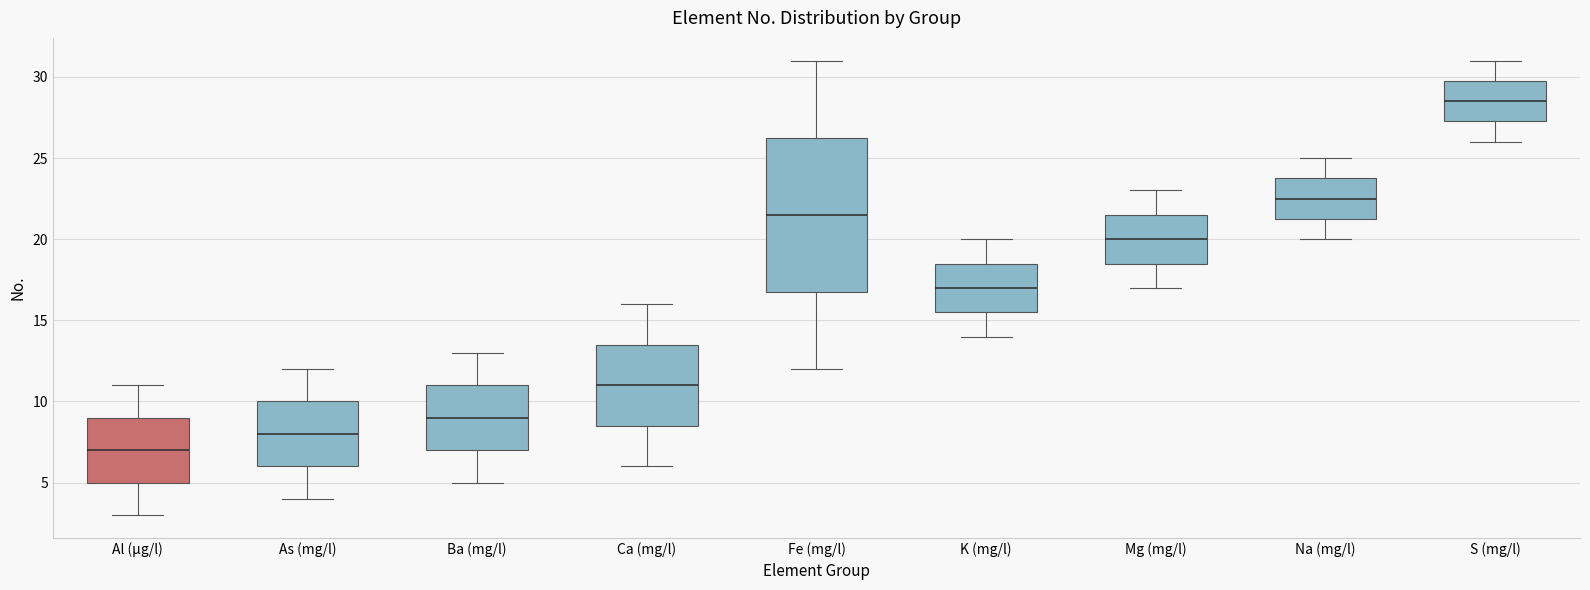

Reading left to right, read every box against the y-axis: the position of its median line, the range the box covers, and the ends of its whiskers. The values are not printed on the chart, so give them approximately, as read against the axis.

Al (µg/l): median 7.0, box 5.0 to 9.0, whiskers 3.0 to 11.0
As (mg/l): median 8.0, box 6.0 to 10.0, whiskers 4.0 to 12.0
Ba (mg/l): median 9.0, box 7.0 to 11.0, whiskers 5.0 to 13.0
Ca (mg/l): median 11.0, box 8.5 to 13.5, whiskers 6.0 to 16.0
Fe (mg/l): median 21.5, box 17.0 to 26.5, whiskers 12.0 to 31.0
K (mg/l): median 17.0, box 15.5 to 18.5, whiskers 14.0 to 20.0
Mg (mg/l): median 20.0, box 18.5 to 21.5, whiskers 17.0 to 23.0
Na (mg/l): median 22.5, box 21.5 to 24.0, whiskers 20.0 to 25.0
S (mg/l): median 28.5, box 27.5 to 30.0, whiskers 26.0 to 31.0